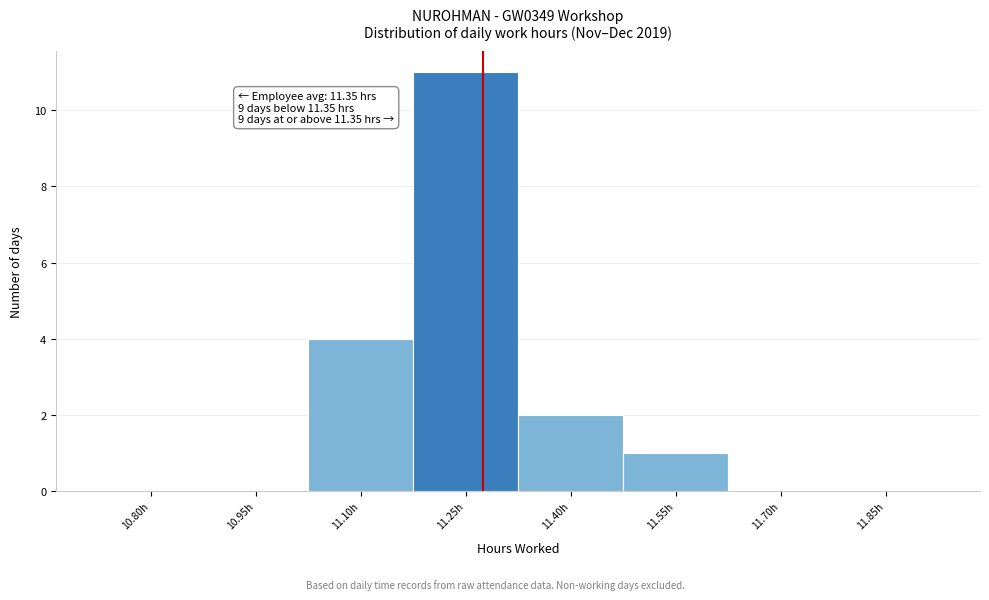

Reading left to right, transcribe all the data shown in this chart.

10.80h=0	10.95h=0	11.10h=4	11.25h=11	11.40h=2	11.55h=1	11.70h=0	11.85h=0